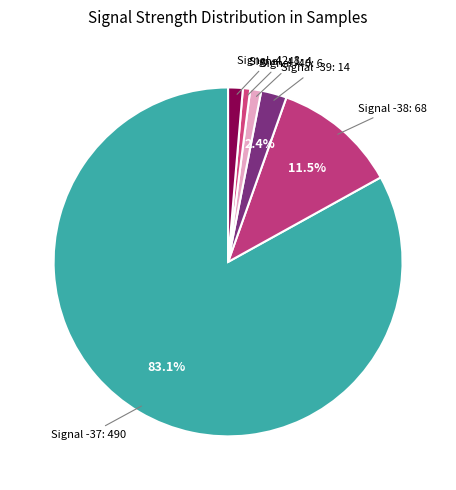

What is the largest slice in the pie chart?

-37